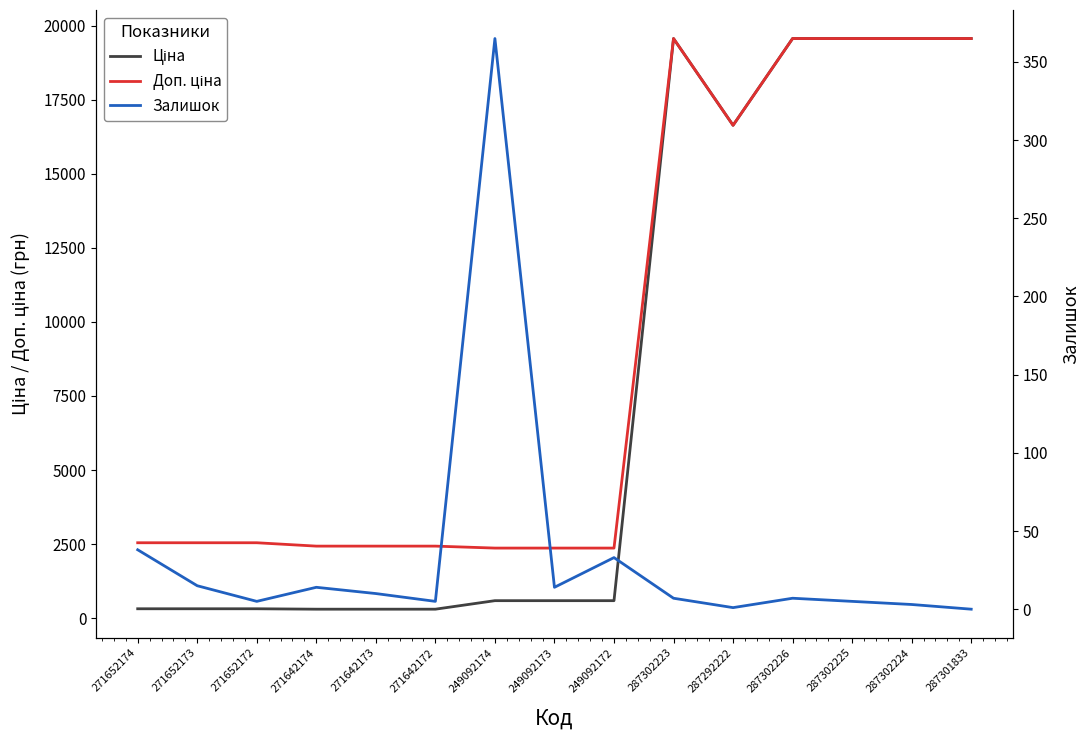

List the series in order of their peak value, highest first.

Ціна, Доп. ціна, Залишок